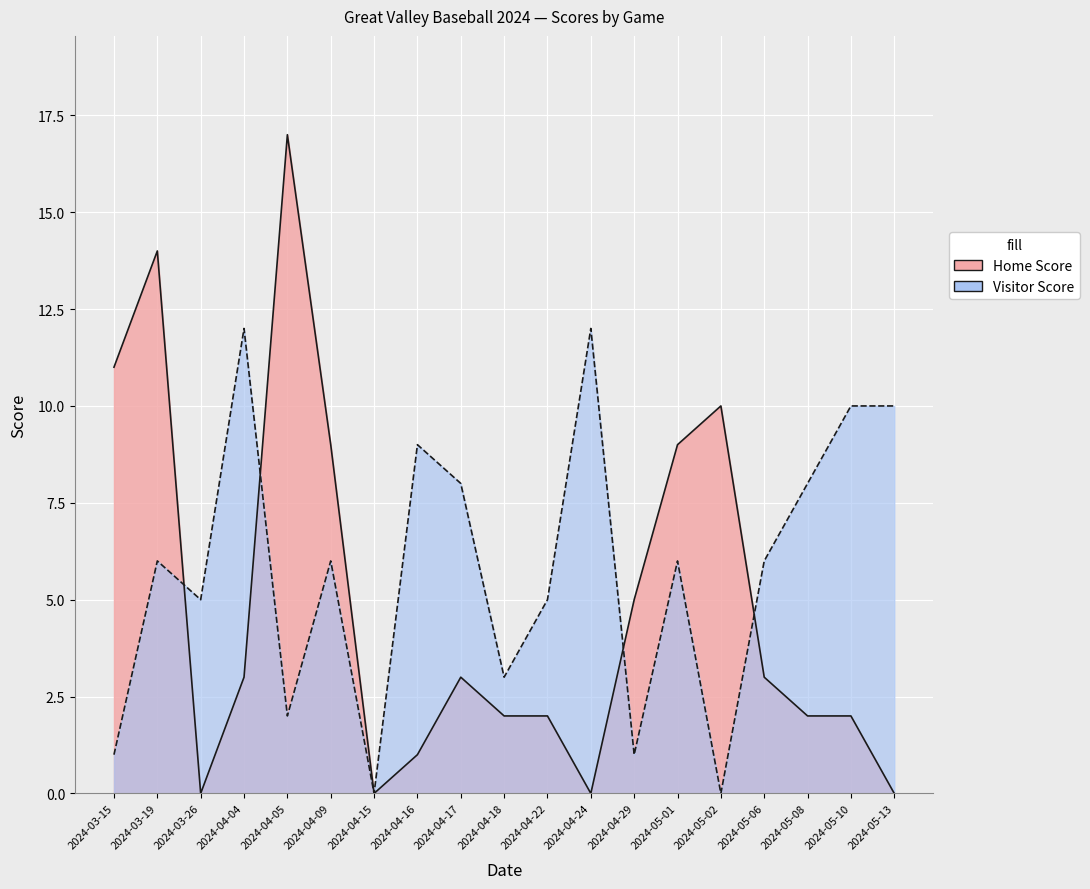

How many lines are shown in the chart?

2